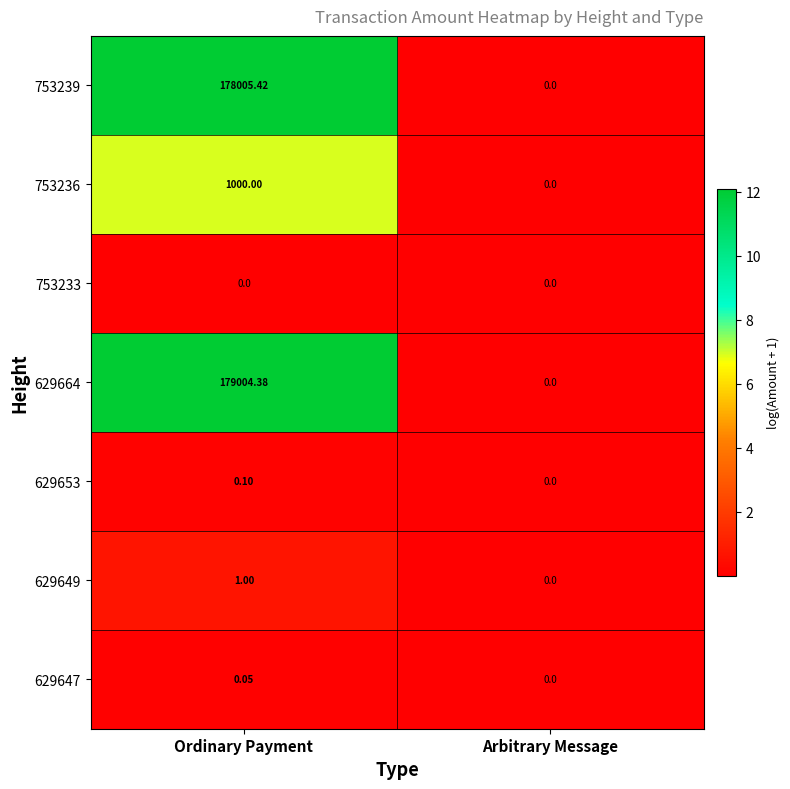

Rank the categories by 753239 value from lowest to highest.

Arbitrary Message, Ordinary Payment